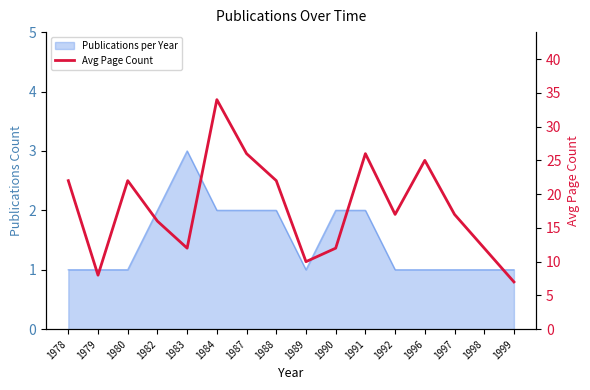

List the labels in order of value, largest first.

1984, 1987, 1991, 1996, 1978, 1980, 1988, 1992, 1997, 1982, 1983, 1990, 1998, 1989, 1979, 1999